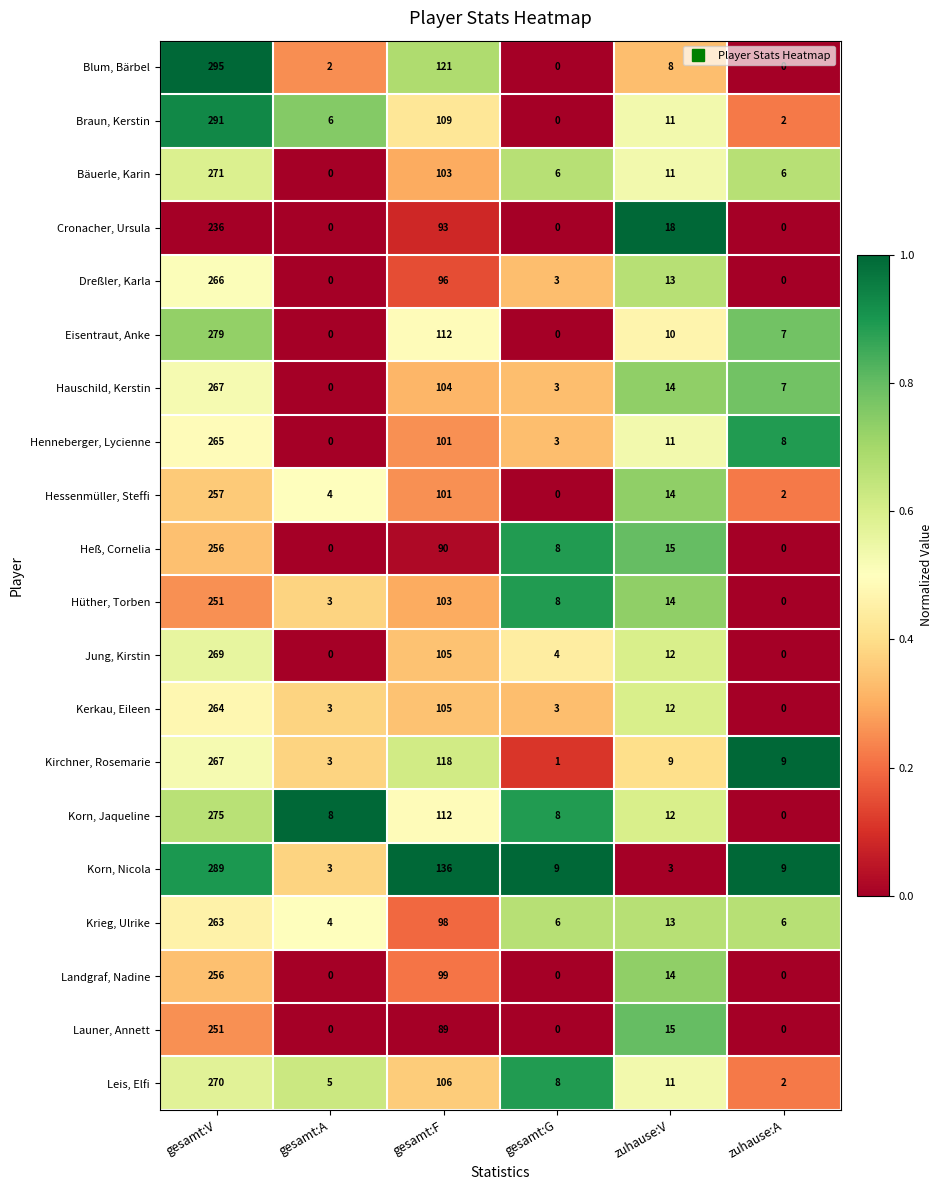

What is the sum of all Hüther, Torben values?

379